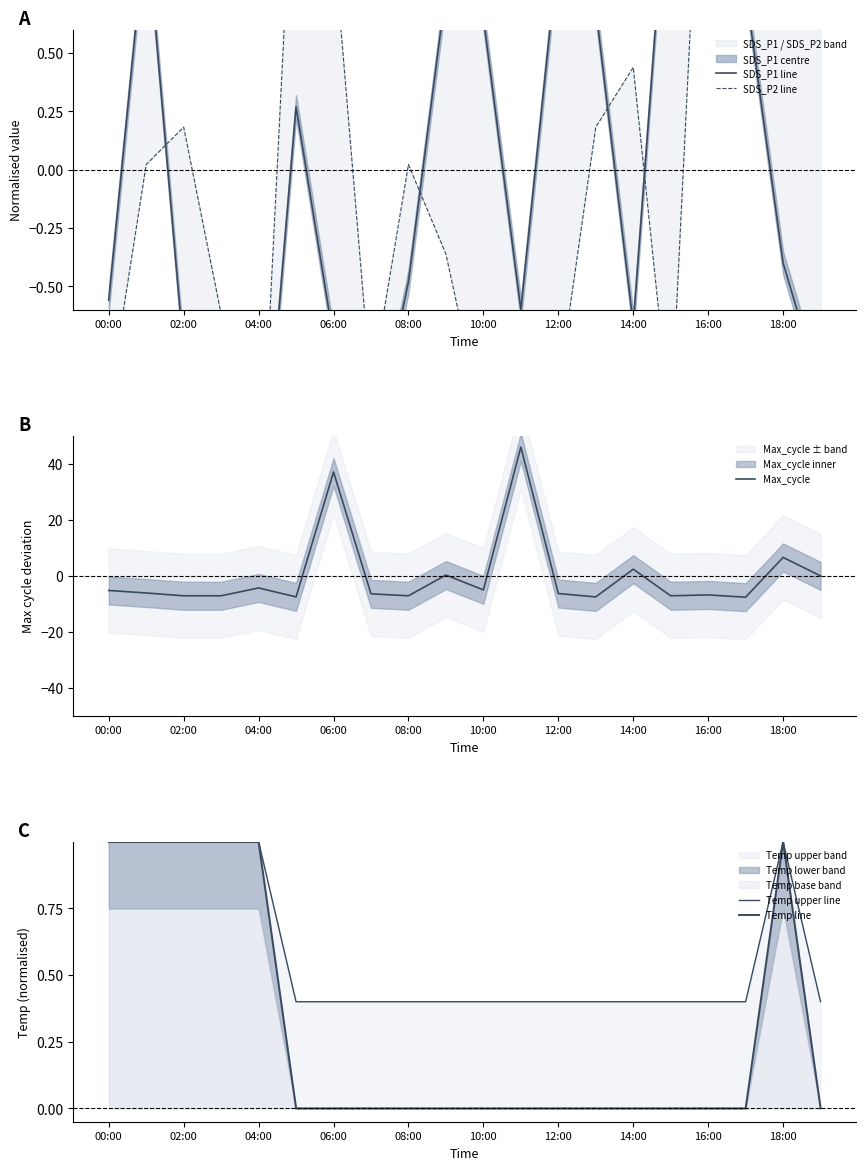

Where is Max_cycle nearest to the value 19?

18:00